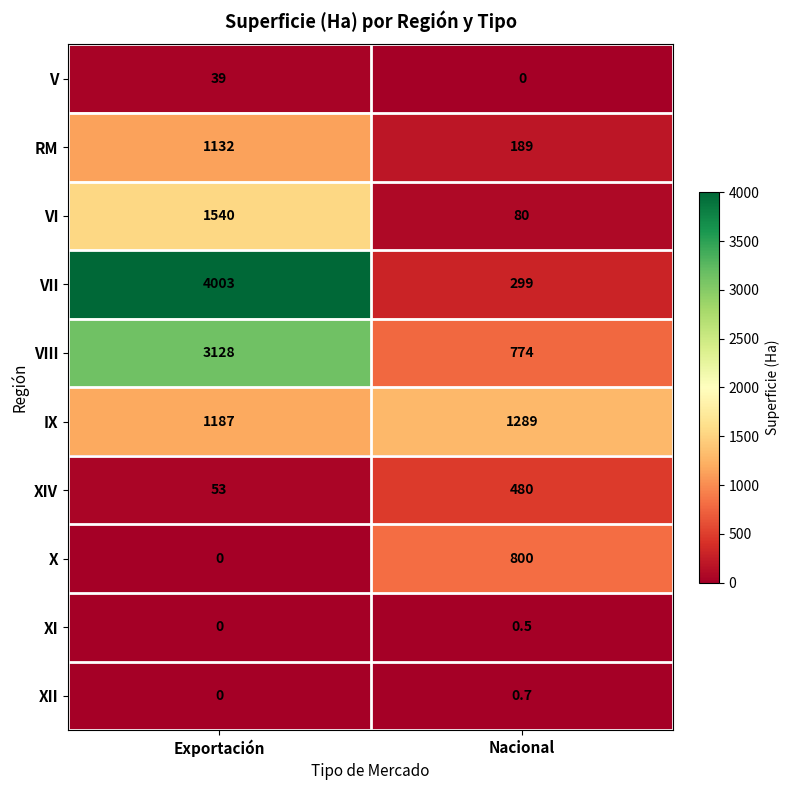

Rank the series by their maximum value, from highest to lowest.

VII, VIII, VI, IX, RM, X, XIV, V, XII, XI